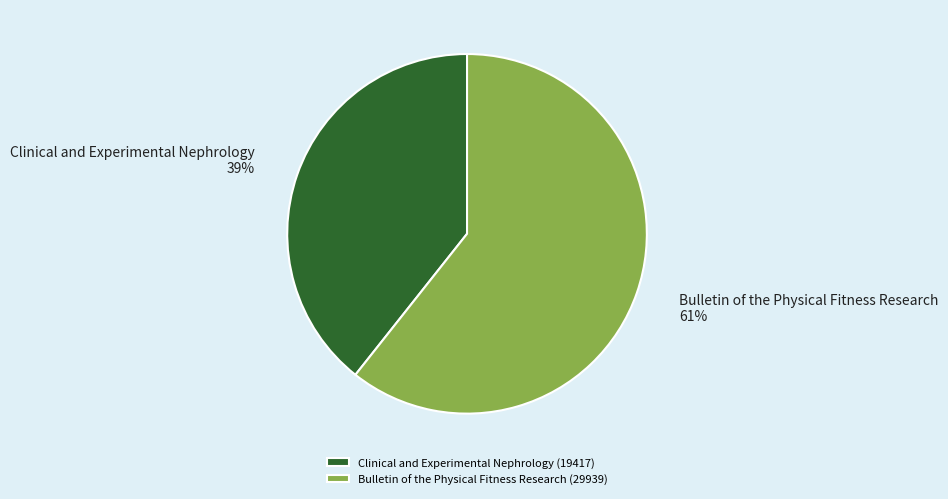

What percentage is the Bulletin of the Physical Fitness Research slice, to the nearest percent?

61%